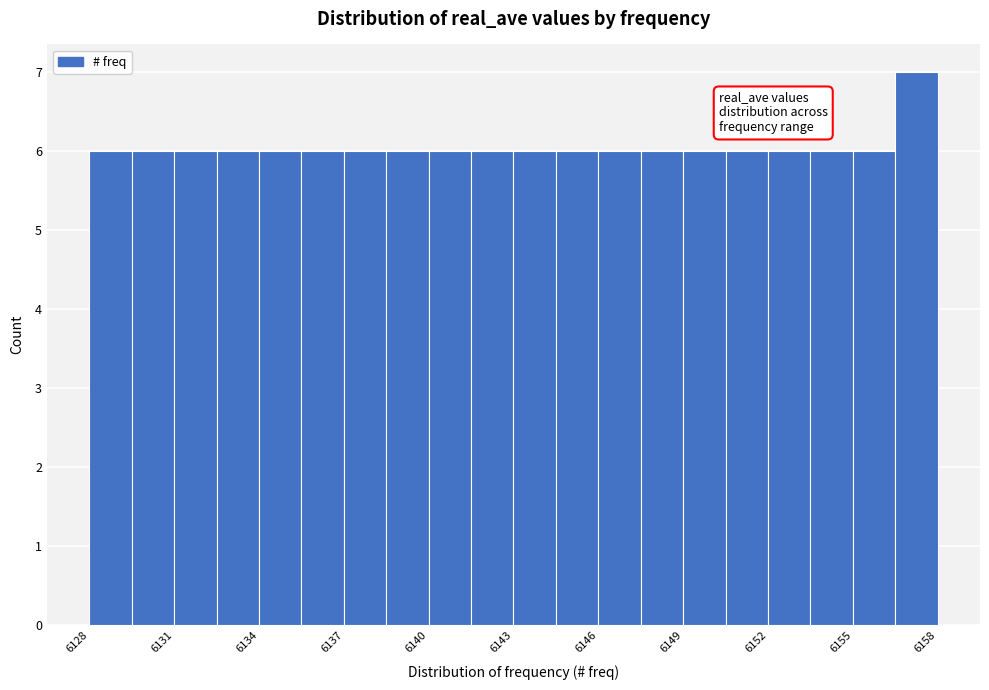

Around what value on the x-axis is the tallest bar? Give the approximate position of its centre, as read against the axis.

6157.5